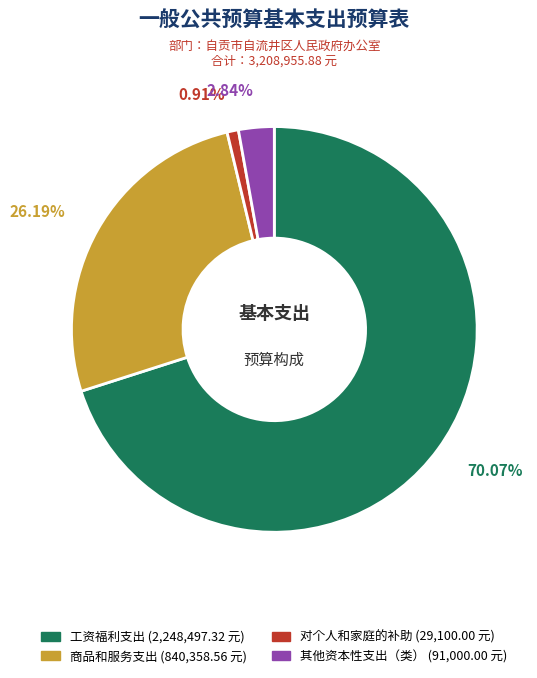

To the nearest percent, what is the combined percentage of 其他资本性支出（类） and 对个人和家庭的补助?

4%